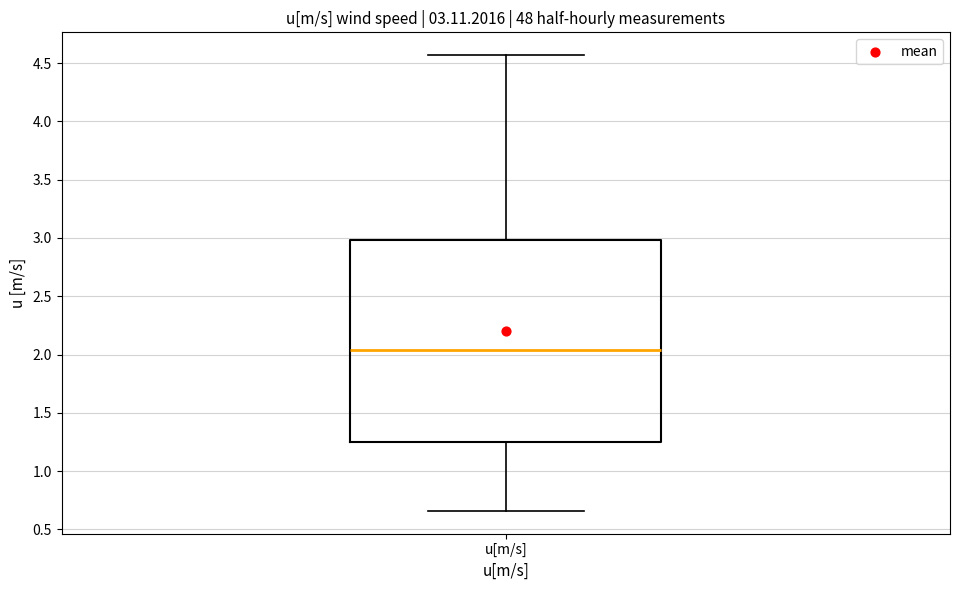

Transcribe this box plot: give where the median line is, the range the box spans, and where the two whiskers end, as read against the y-axis. The values are not printed on the chart, so give them approximately, as read against the axis.

median 2.05, box 1.25 to 3.00, whiskers 0.65 to 4.55